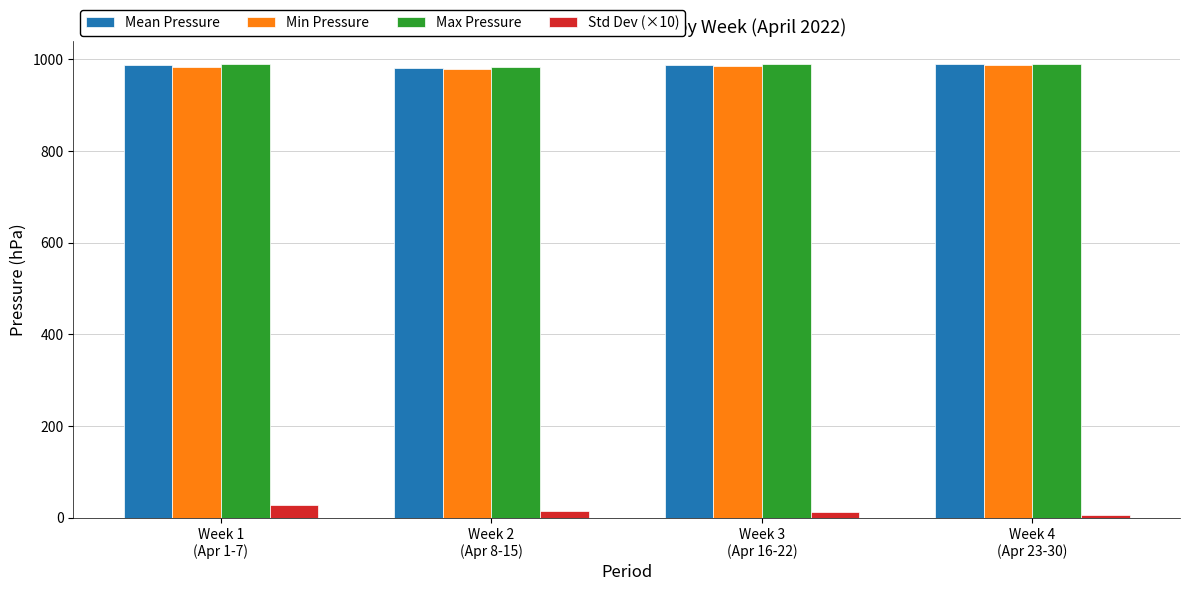

At how many categories does at least one series exceed 940?

4